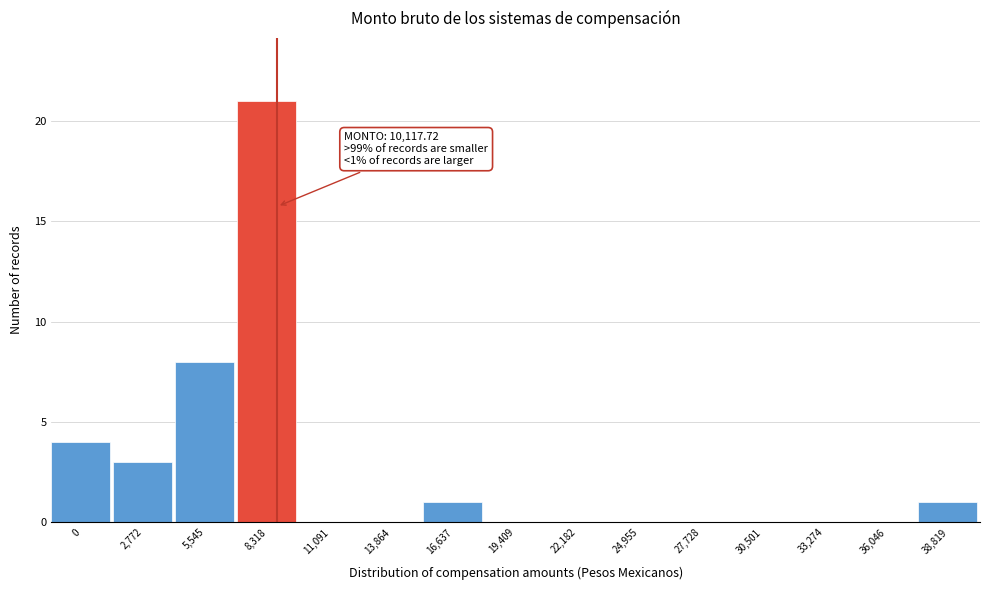

Reading left to right, extract all data points from this chart.

0=4	2,772=3	5,545=8	8,318=21	11,091=0	13,864=0	16,637=1	19,409=0	22,182=0	24,955=0	27,728=0	30,501=0	33,274=0	36,046=0	38,819=1